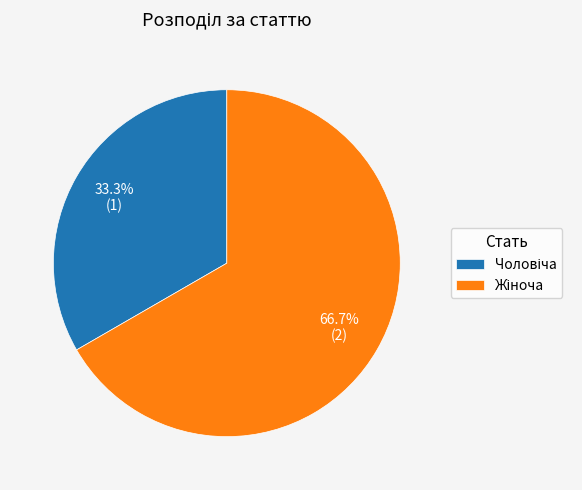

To the nearest percent, what is the combined percentage of Чоловіча and Жіноча?

100%